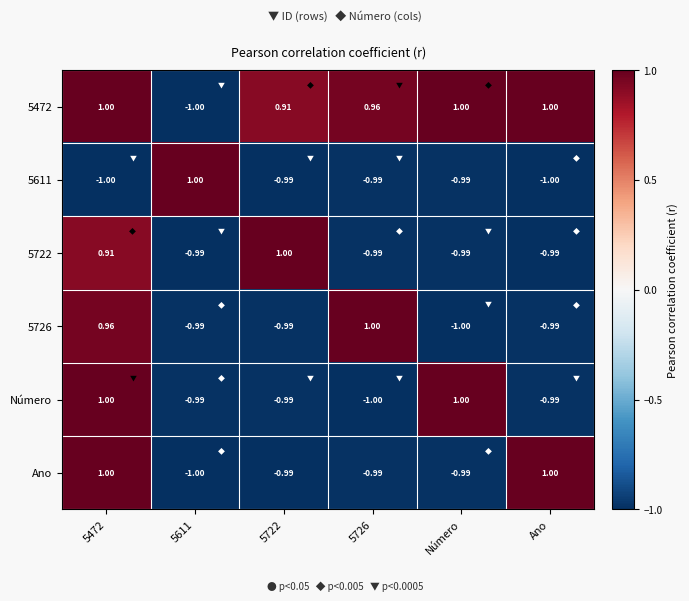

Which series has the largest total across all categories?

5472